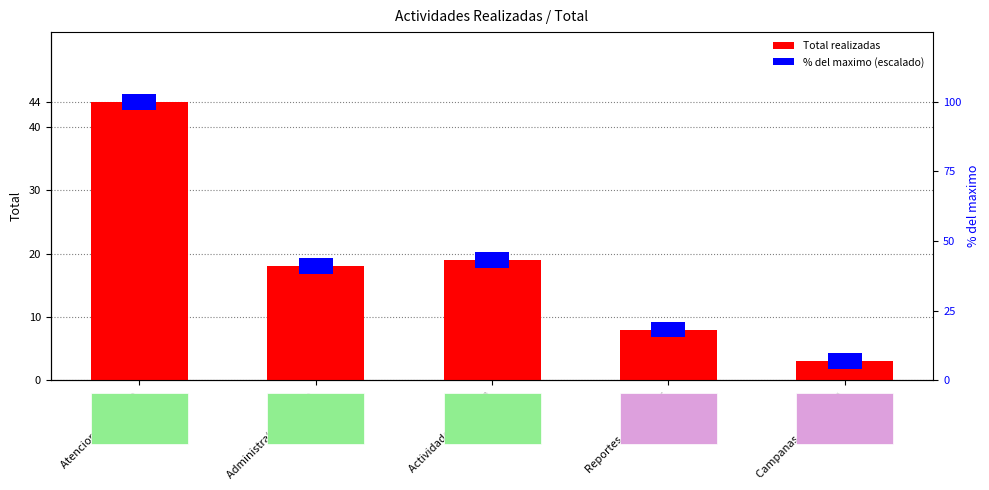

How many bars are there in total?

10